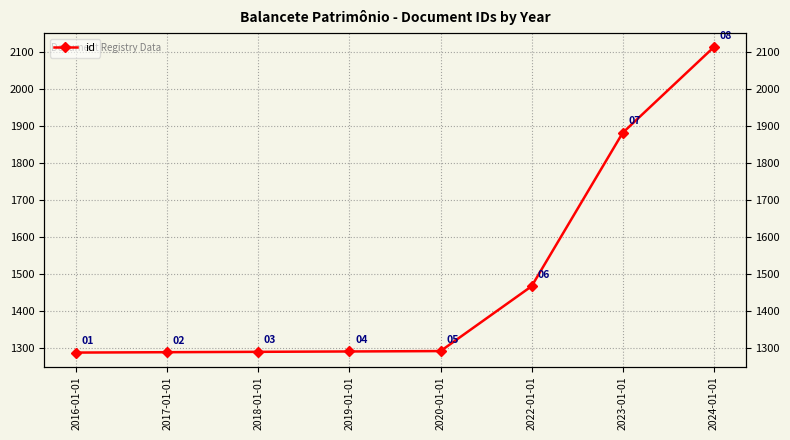

At which label does the data first exceed 1292?

2022-01-01